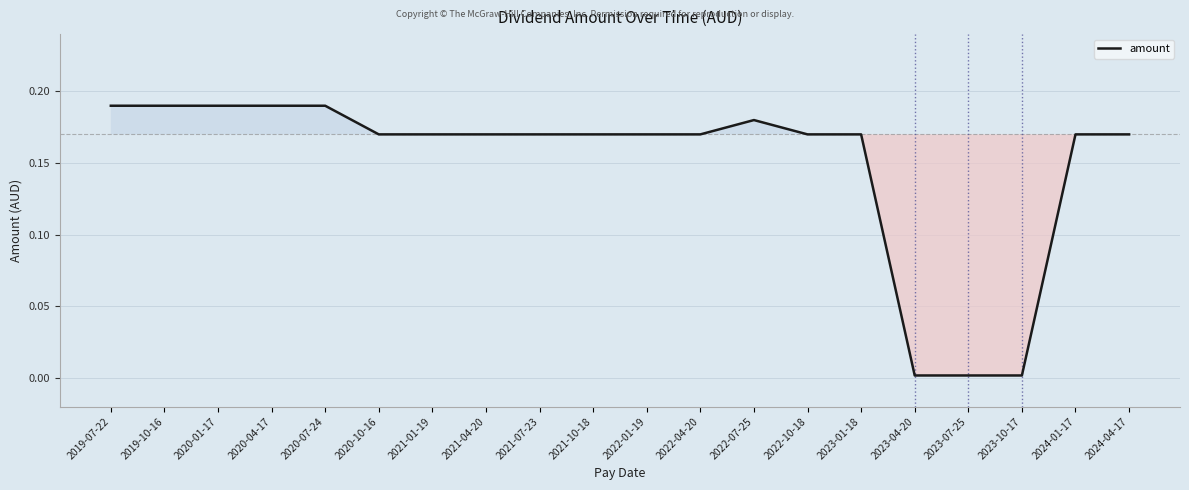

True or false: there are more than 0 points higher than both neighbors.

True